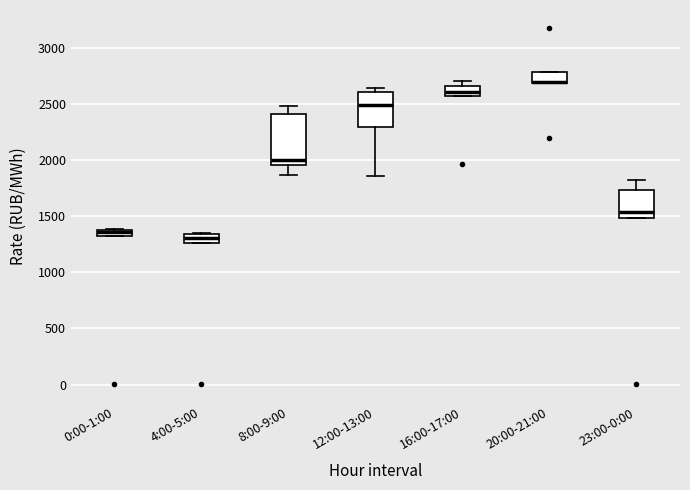

Which box is the tallest, from its lower edge to its upper edge?

8:00-9:00